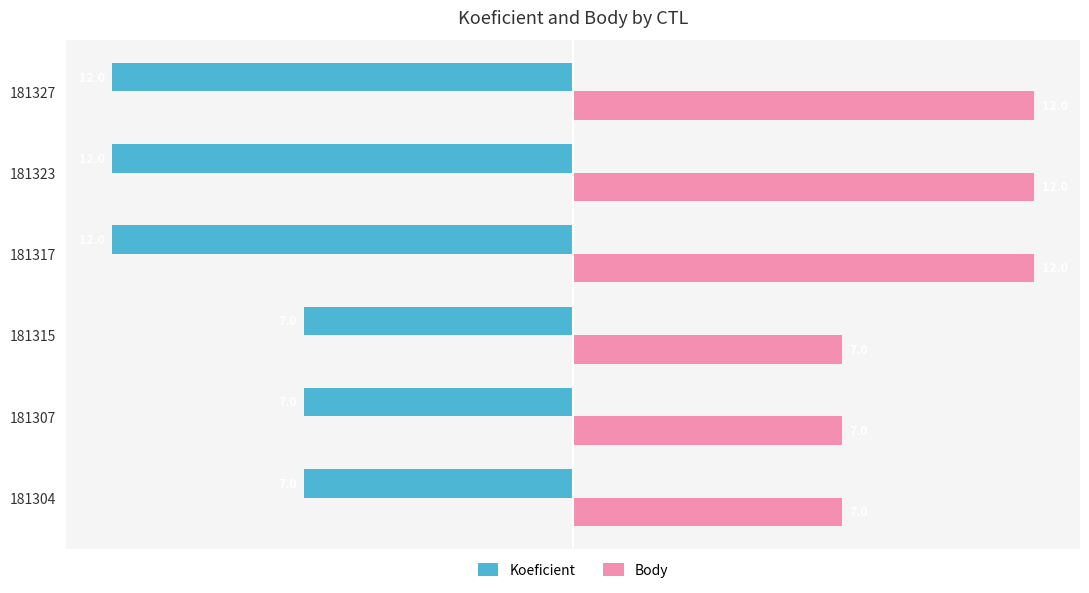

At how many categories does at least one series exceed 8?

3